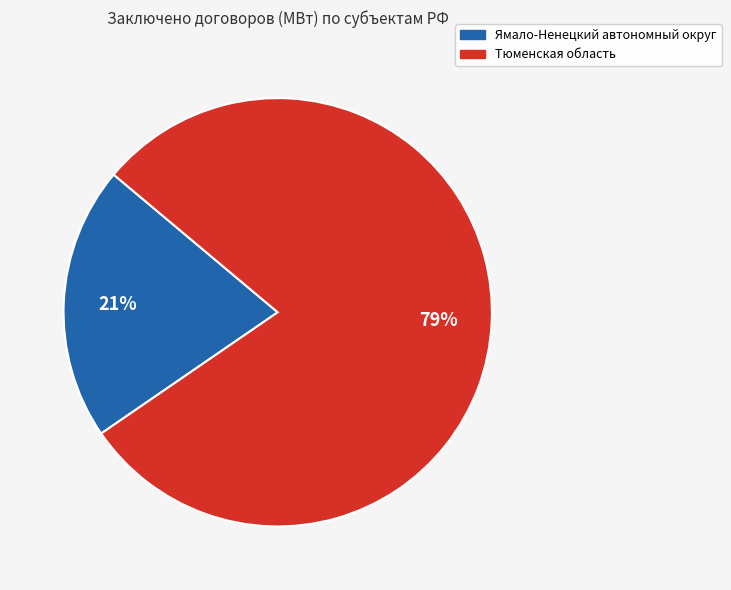

To the nearest percent, what is the average slice percentage?

50%